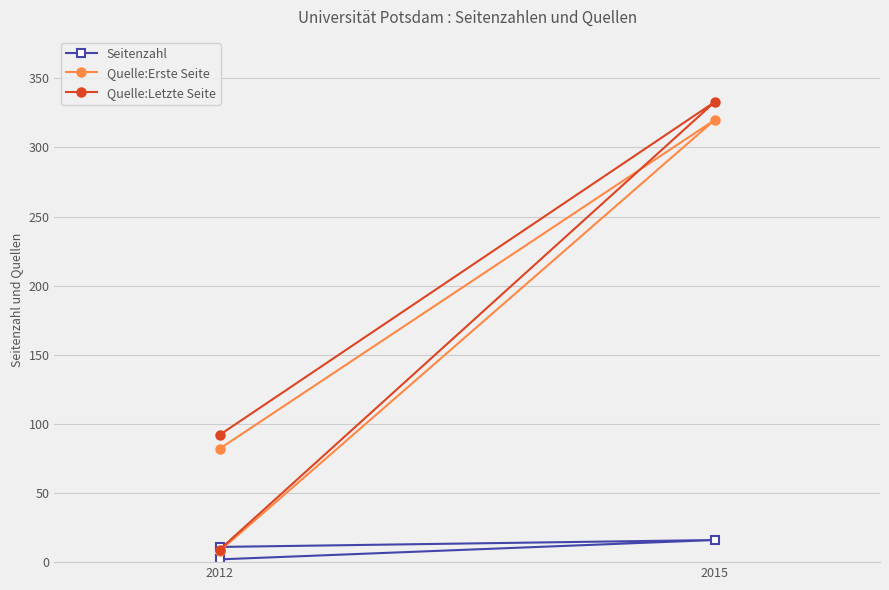

Reading left to right, list all the values displayed in this chart.

Seitenzahl: 2	16	11
Quelle:Erste Seite: 8	320	82
Quelle:Letzte Seite: 9	333	92